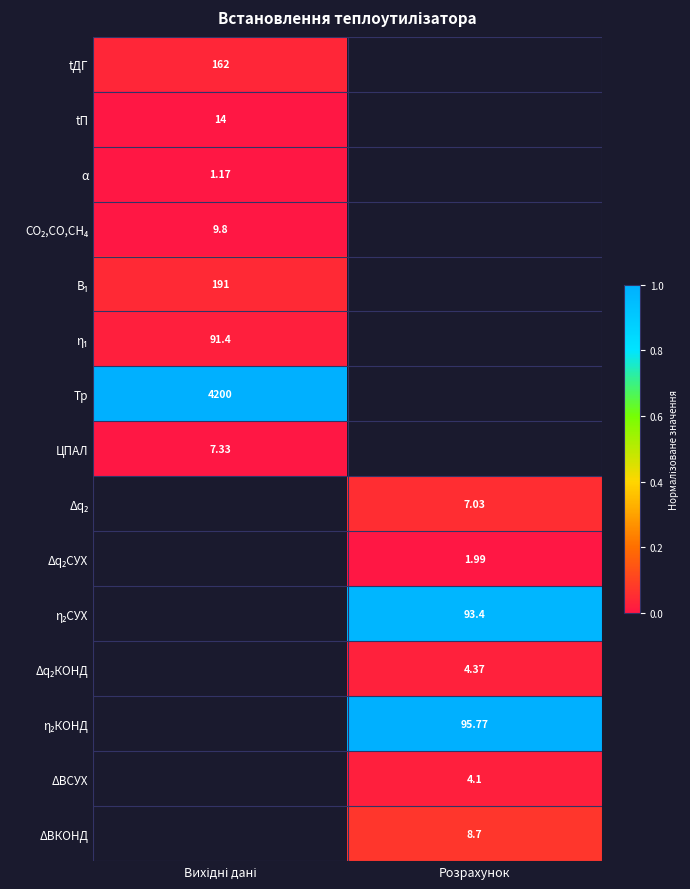

How many values in ΔВСУХ are above zero?

1